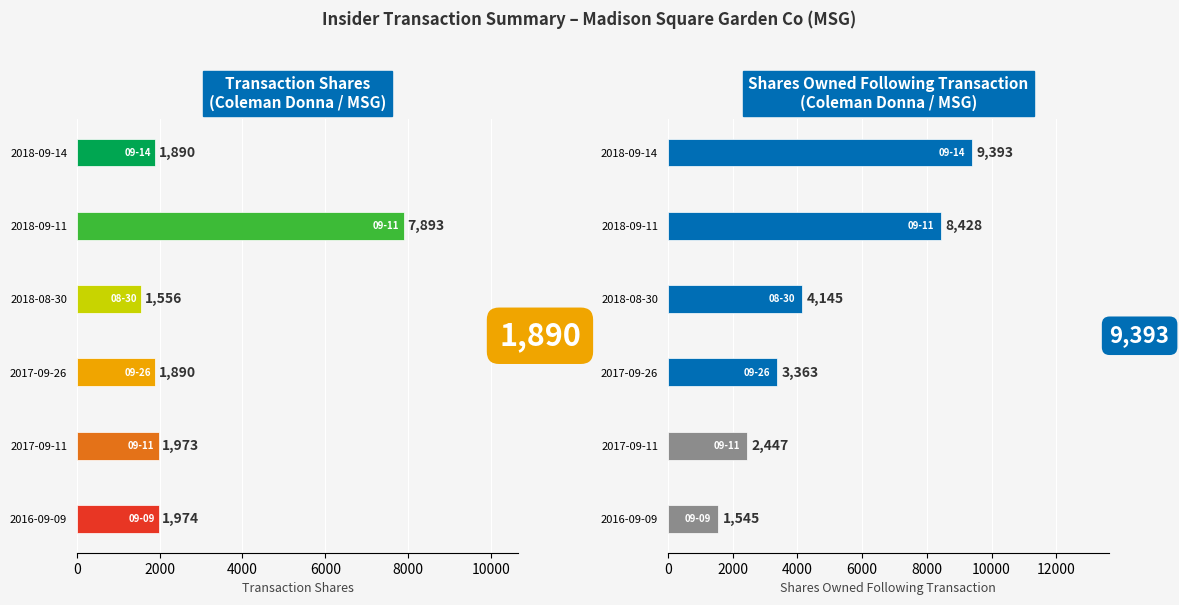

Are the bars horizontal?

Yes